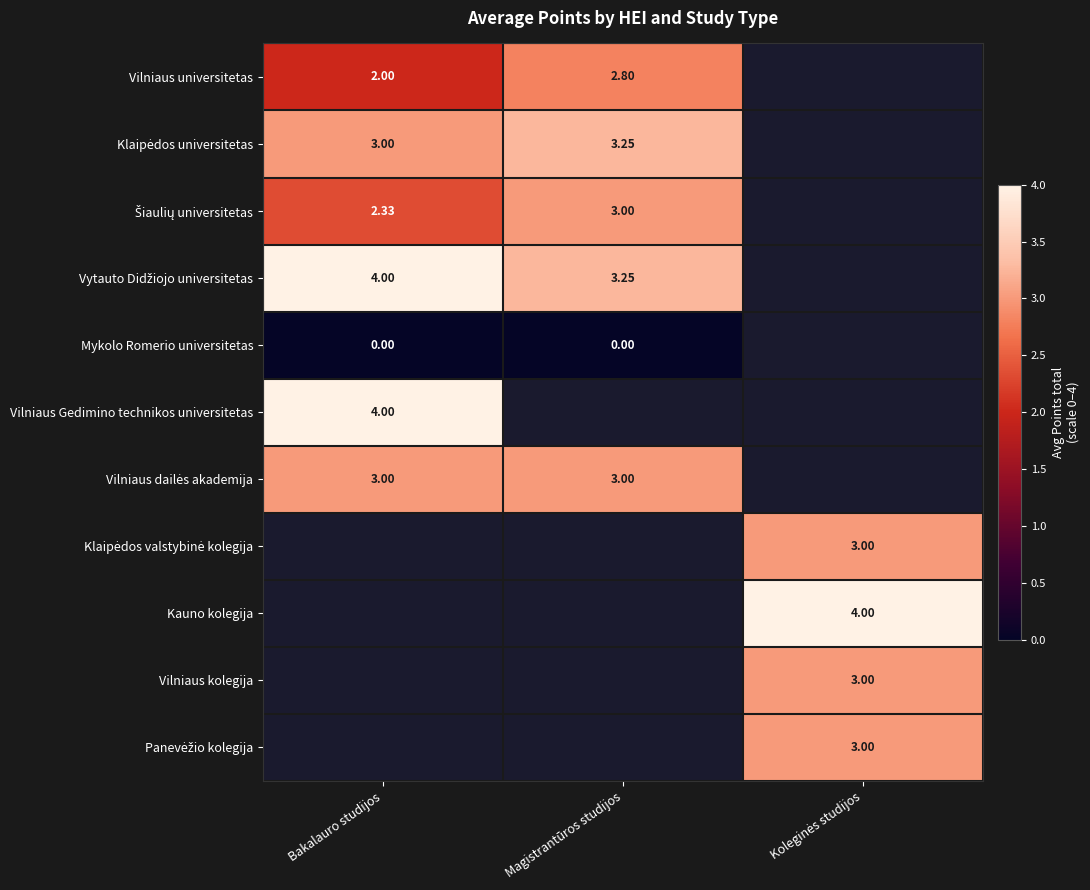

Which label corresponds to the smallest value in the chart?

Bakalauro studijos